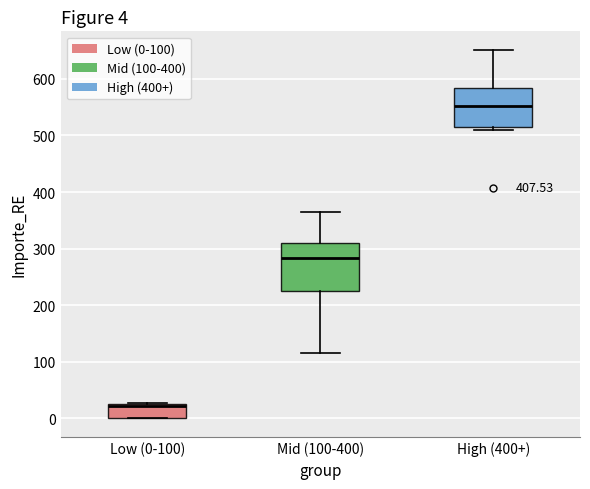

Comparing the boxes themselves (not the whiskers), which one is the tallest?

Mid (100-400)